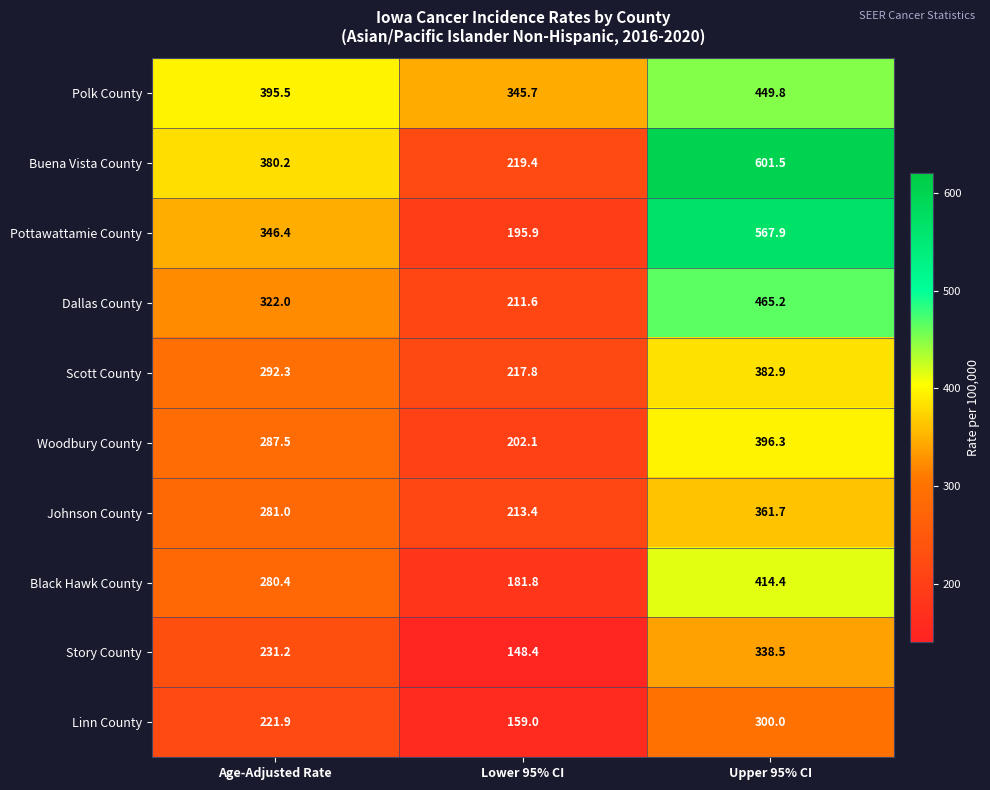

True or false: Story County has a value of 454.6 at Upper 95% CI.

False